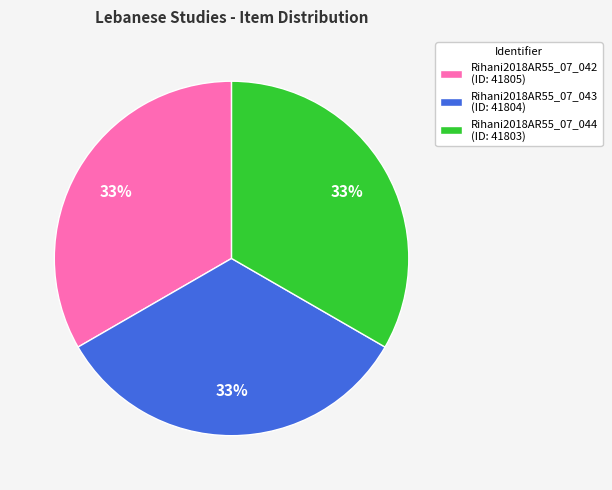

To the nearest percent, what percentage of the pie is Rihani2018AR55_07_044?

33%